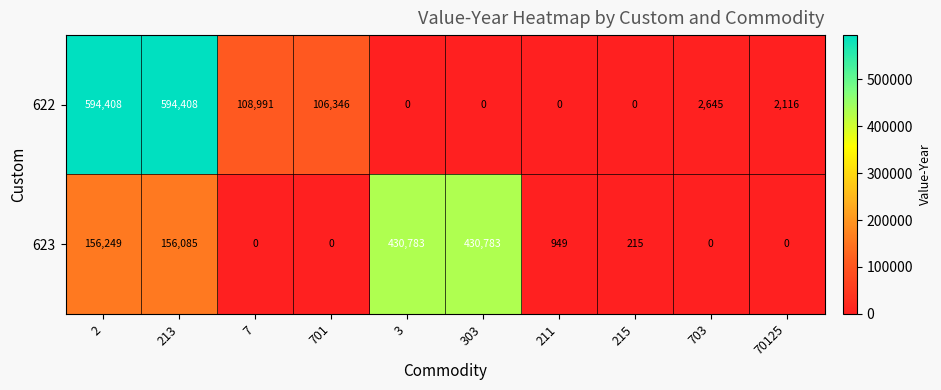

Which series changed the most between 7 and 215?

622